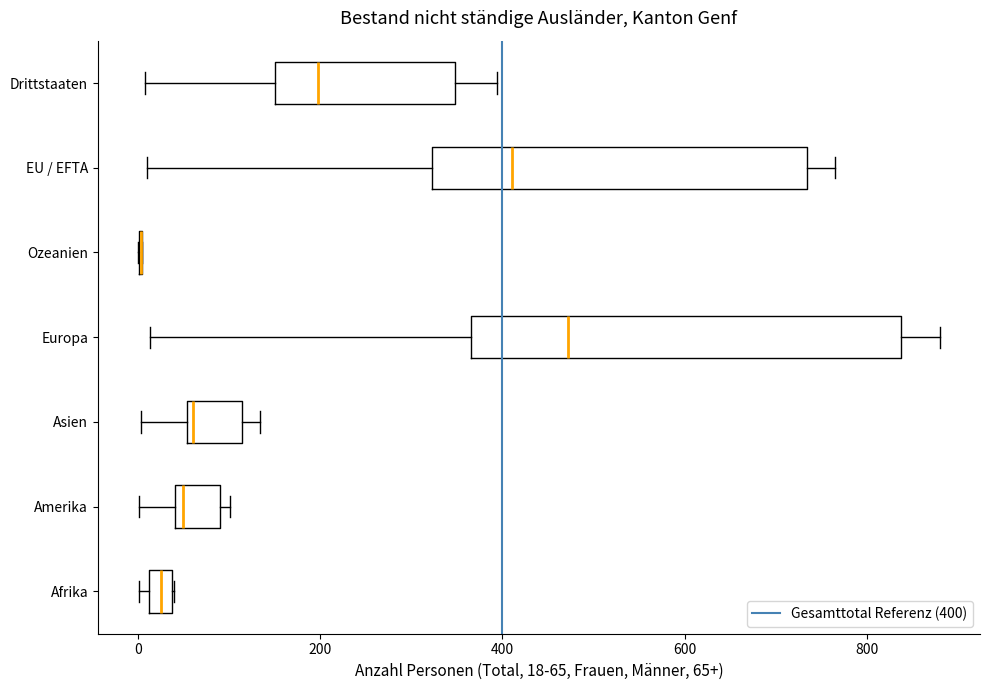

Where does the left whisker of the box for Europa end on the x-axis? The values are not printed on the chart, so give them approximately, as read against the axis.

20